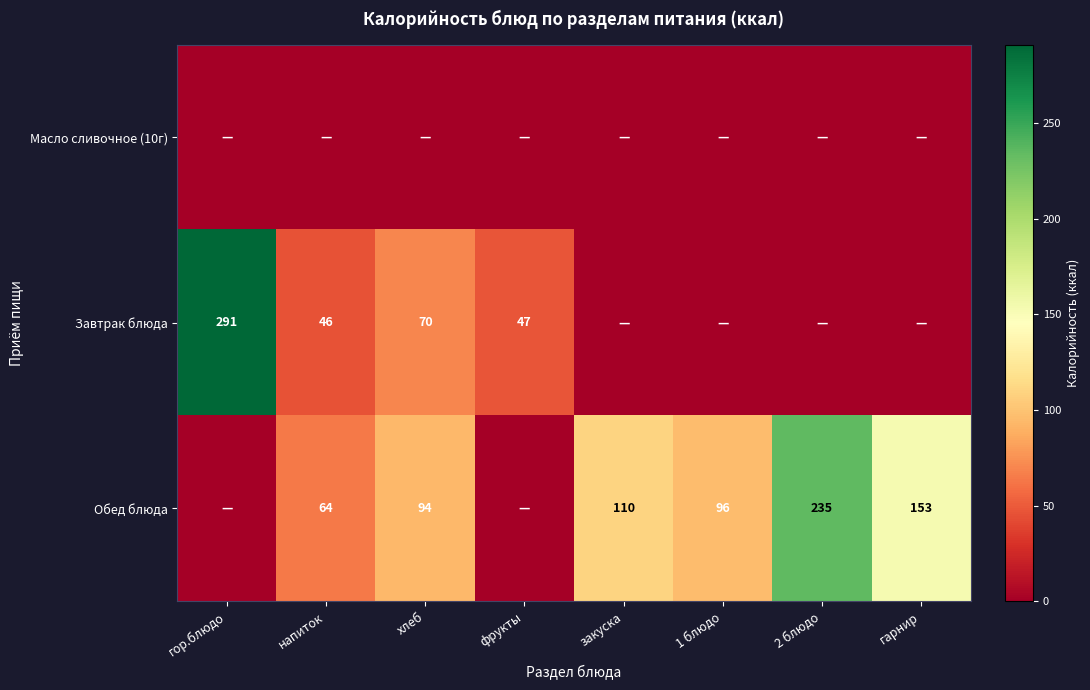

True or false: Обед блюда has a value of 157 at закуска.

False